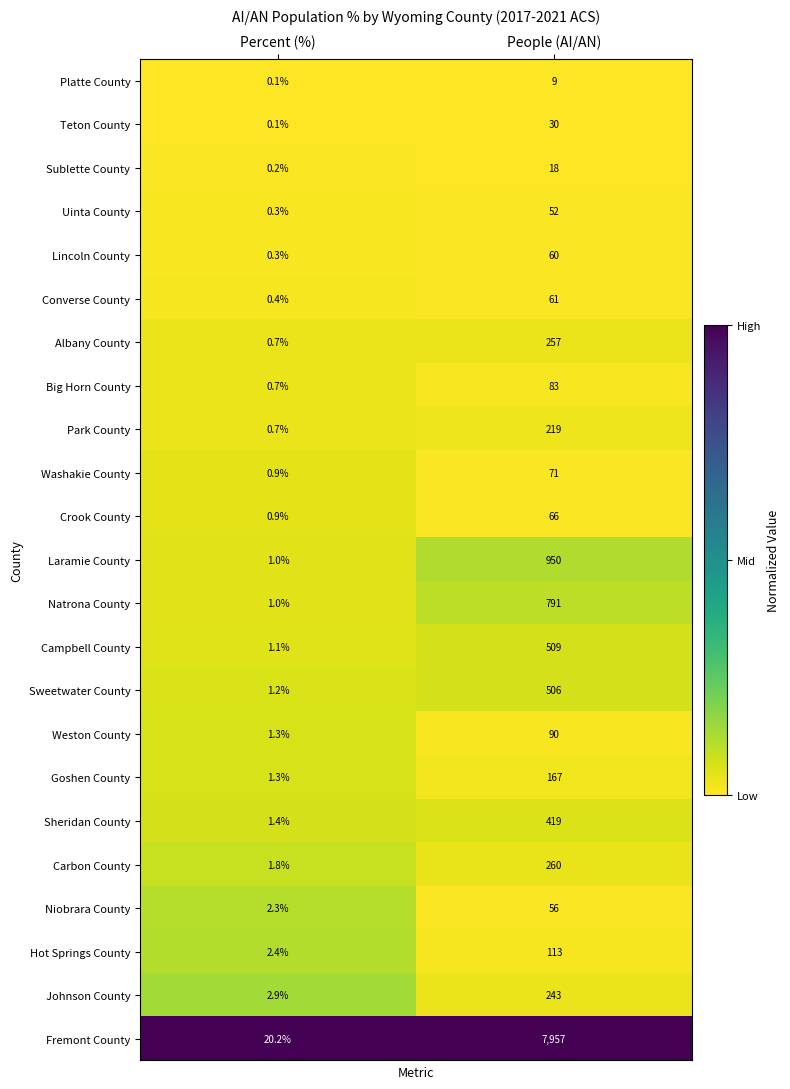

Rank the series at People (AI/AN) from lowest to highest value.

Platte County, Sublette County, Teton County, Uinta County, Niobrara County, Lincoln County, Converse County, Crook County, Washakie County, Big Horn County, Weston County, Hot Springs County, Goshen County, Park County, Johnson County, Albany County, Carbon County, Sheridan County, Sweetwater County, Campbell County, Natrona County, Laramie County, Fremont County